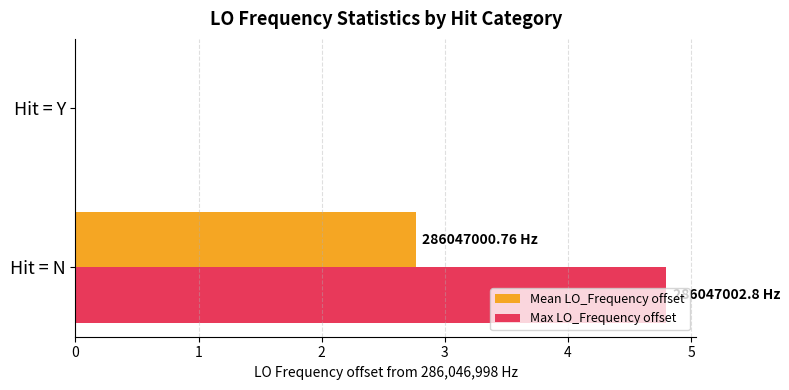

Which series has the largest total across all categories?

Max LO_Frequency offset